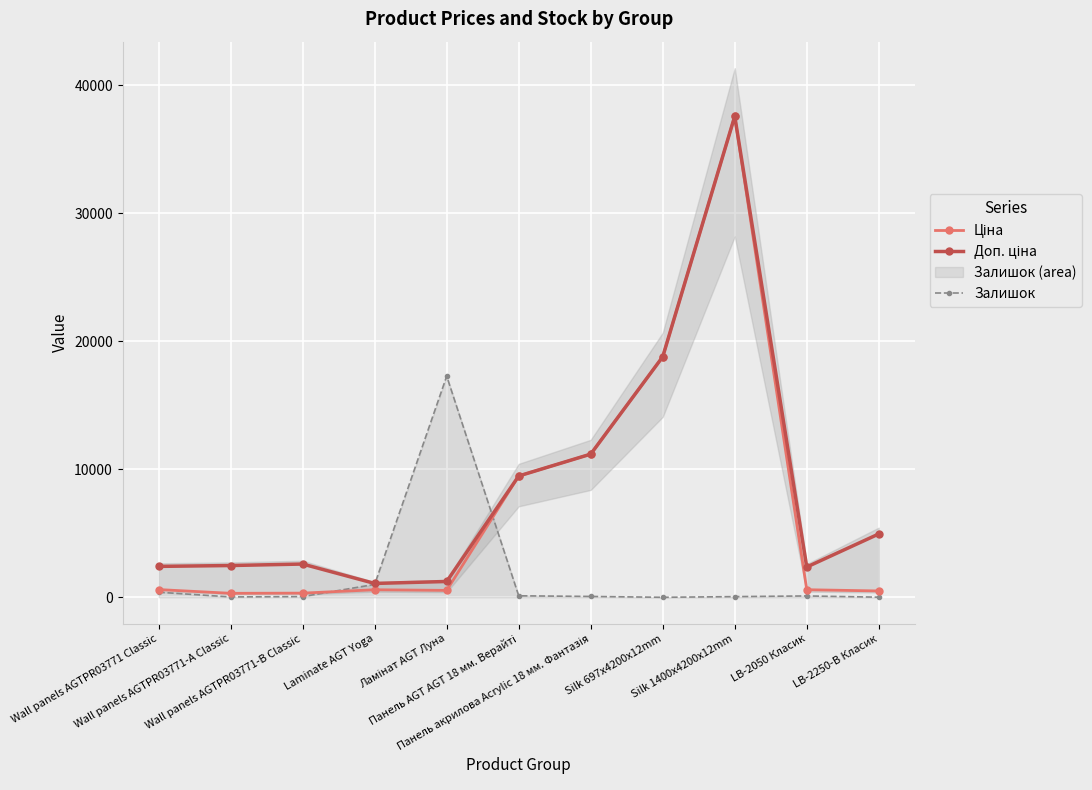

What is the label of the 2nd point from the right?

LB-2050 Класик